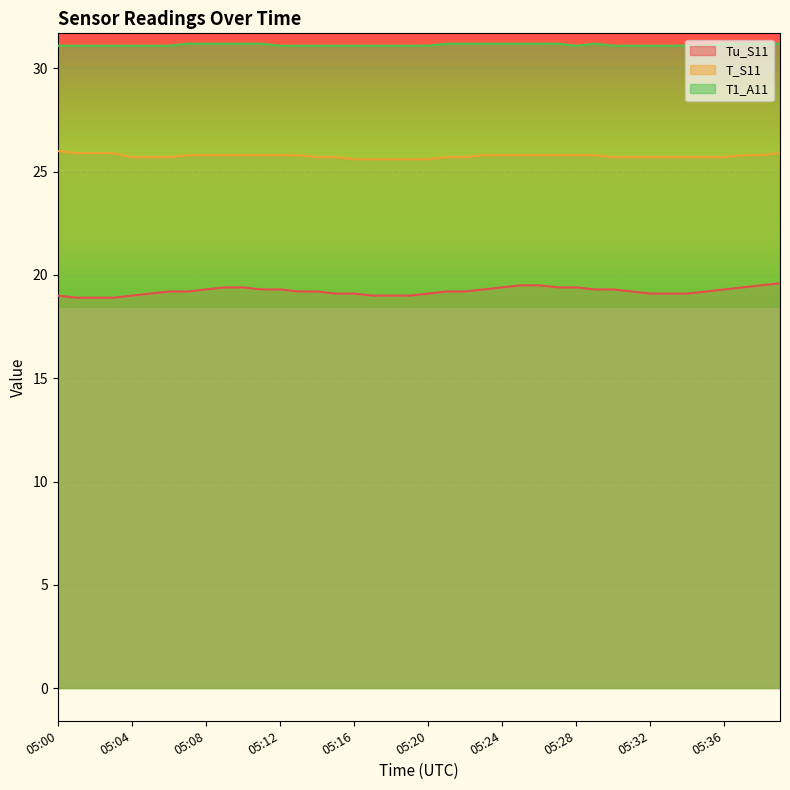

The value of T_S11 at 05:22 is 25.7. True or false?

True